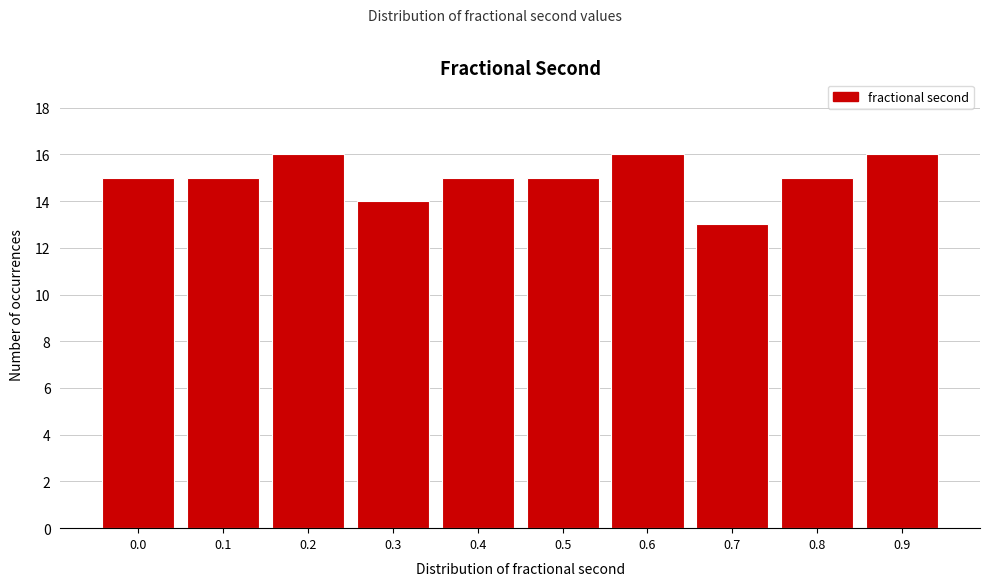

Reading right to left, what are all the values shown in this chart?

16	15	13	16	15	15	14	16	15	15